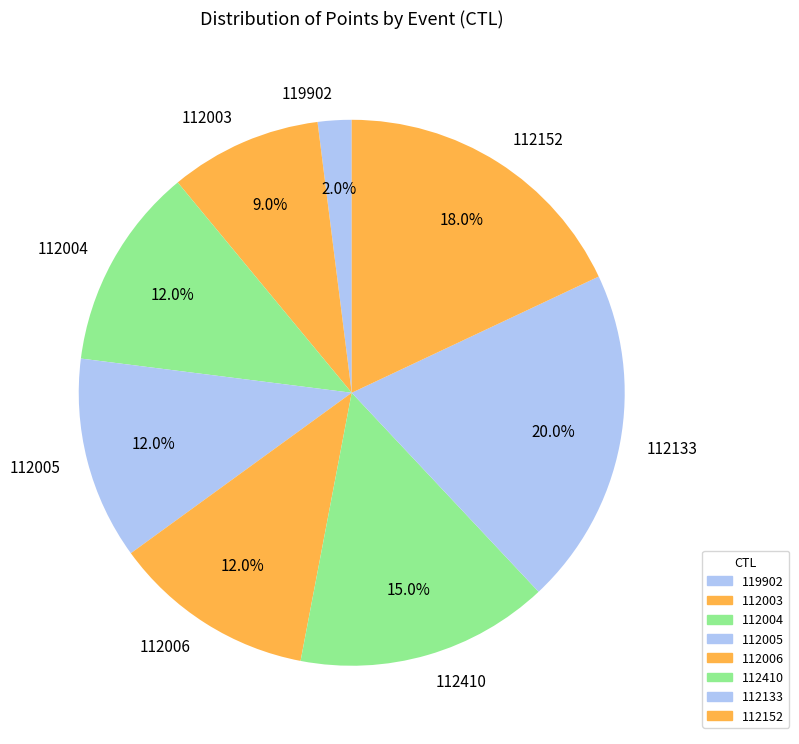

Is it true that 112006 is 23% of the pie?

False